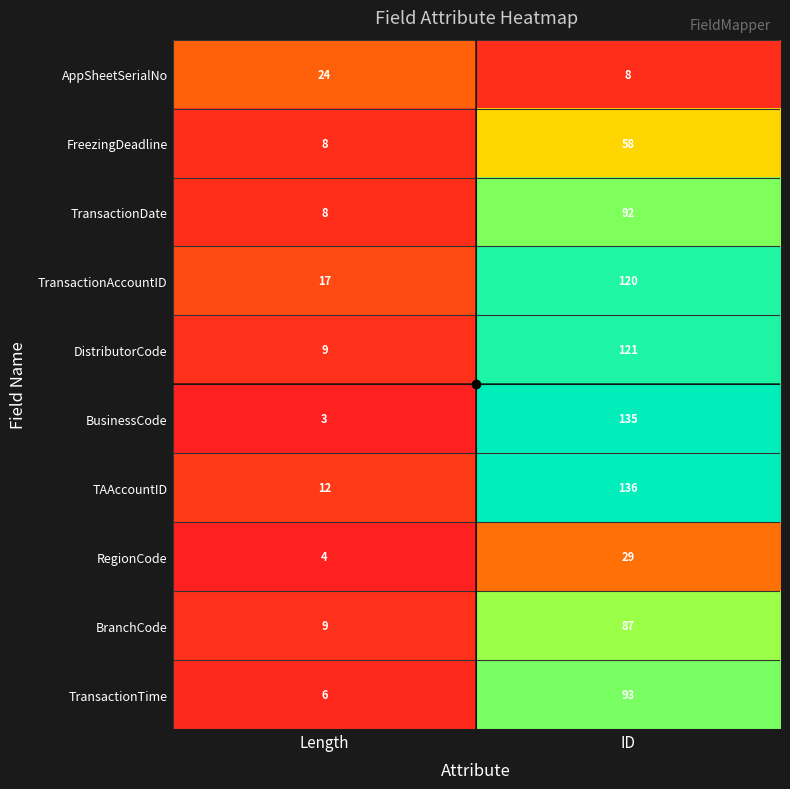

At which label does RegionCode reach its peak?

ID